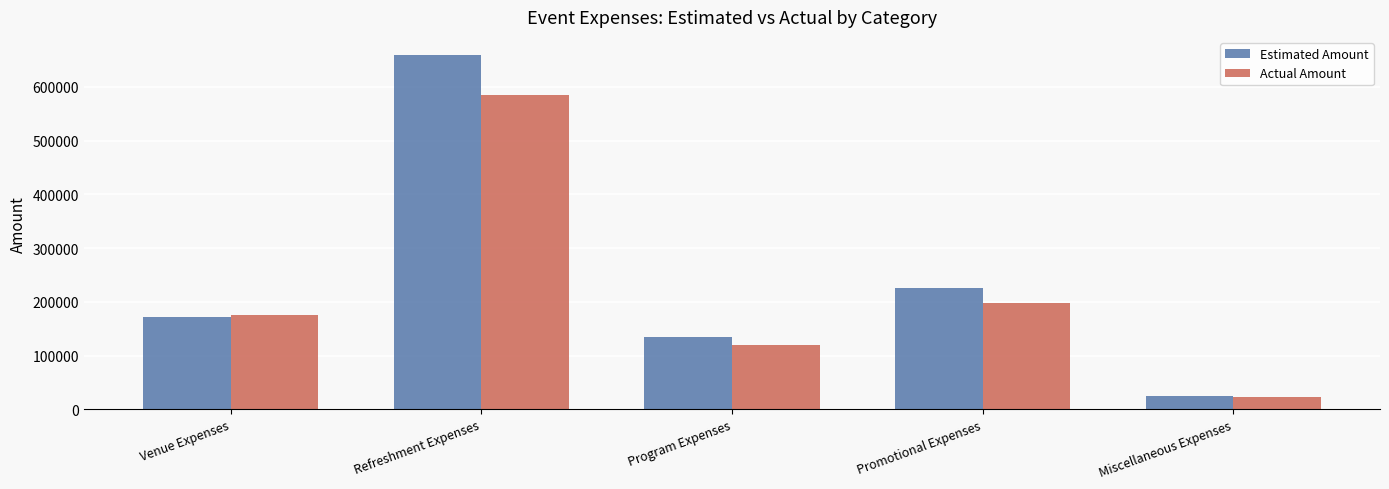

Reading left to right, what are all the values shown in this chart?

Estimated Amount: Venue Expenses=172000	Refreshment Expenses=660000	Program Expenses=135000	Promotional Expenses=225000	Miscellaneous Expenses=25000
Actual Amount: Venue Expenses=175000	Refreshment Expenses=585000	Program Expenses=120500	Promotional Expenses=197750	Miscellaneous Expenses=22200